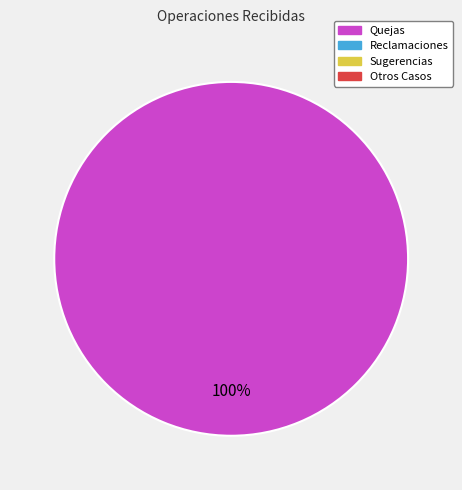

How many slices are in this pie chart?

1